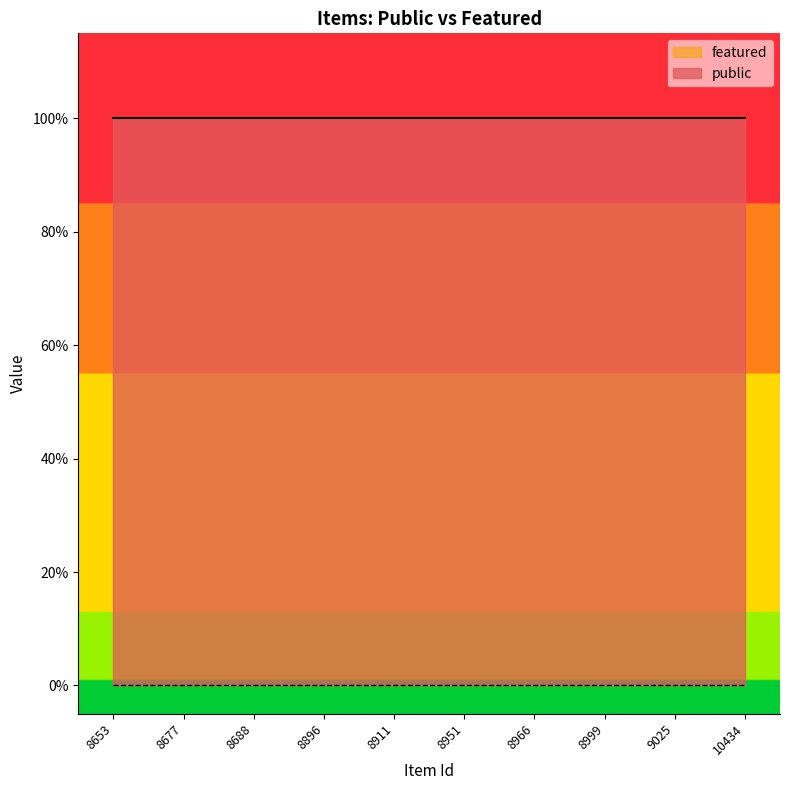

Is the value of featured at 8951 greater than the value of public at 8999?

No